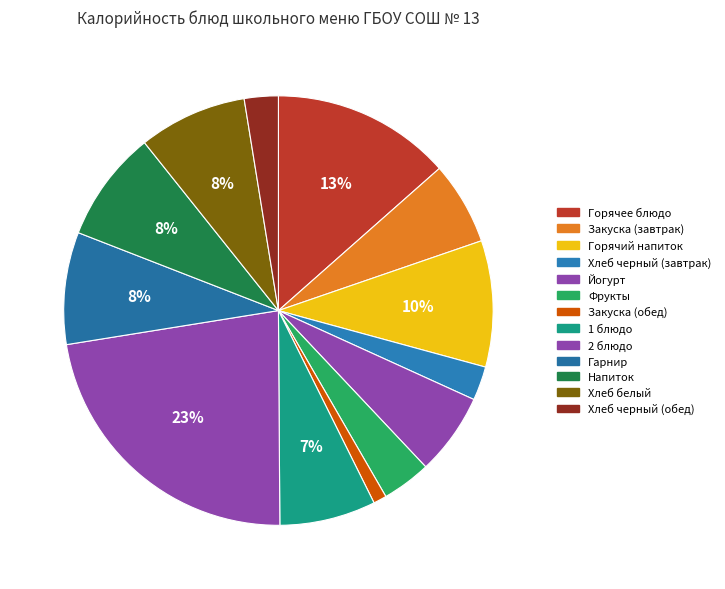

Is there any slice that represents more than half of the pie?

No